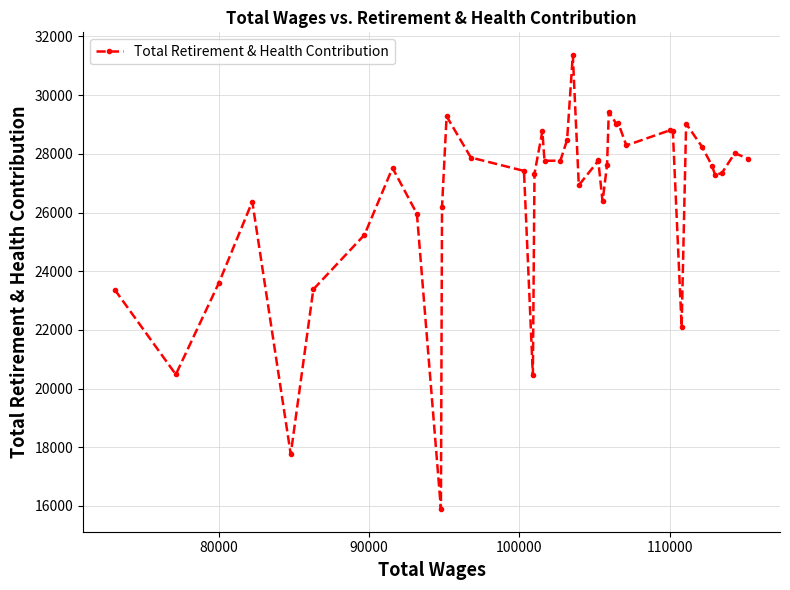

What is the difference between the second highest and minimum values?

13532